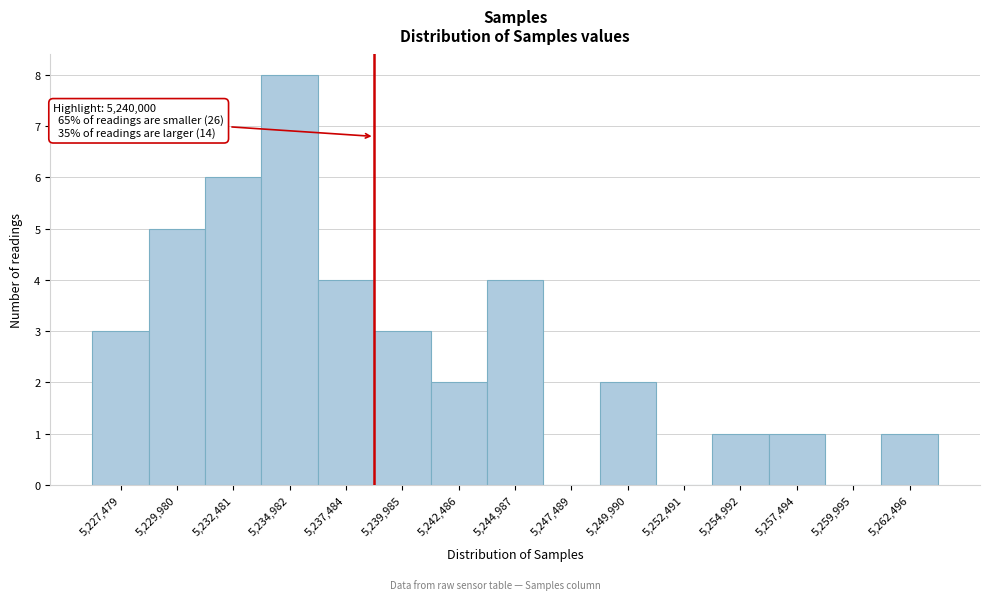

Reading right to left, transcribe all the data shown in this chart.

5,262,496=1	5,259,995=0	5,257,494=1	5,254,992=1	5,252,491=0	5,249,990=2	5,247,489=0	5,244,987=4	5,242,486=2	5,239,985=3	5,237,484=4	5,234,982=8	5,232,481=6	5,229,980=5	5,227,479=3